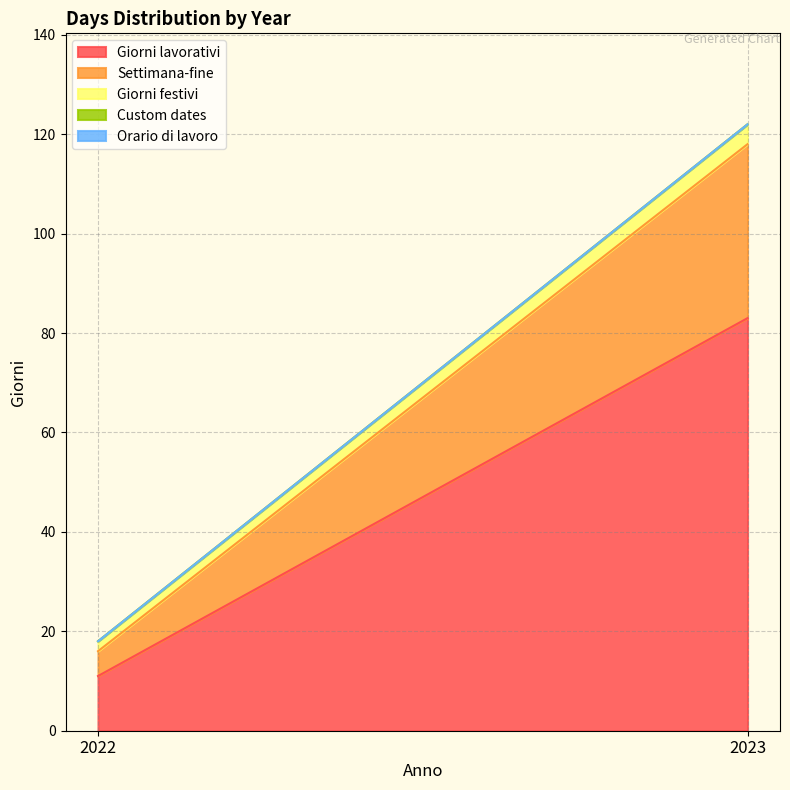

True or false: Settimana-fine has a value of 35 at 2023.

True